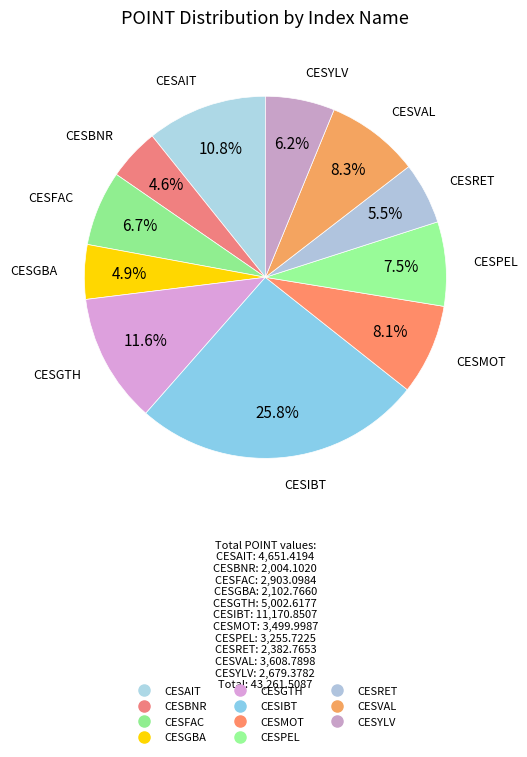

Is there a majority slice in this chart?

No